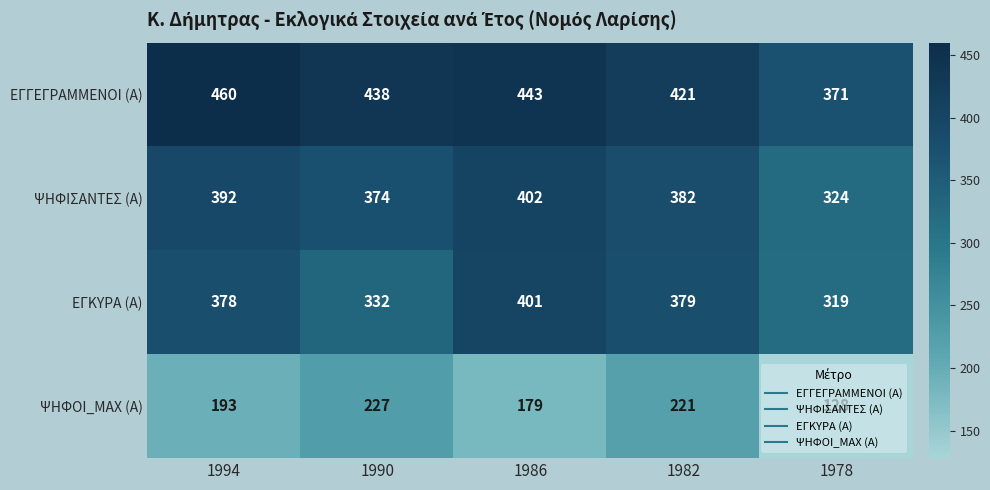

What value does the ΕΓΚΥΡΑ (Α) series have at 1994?

378